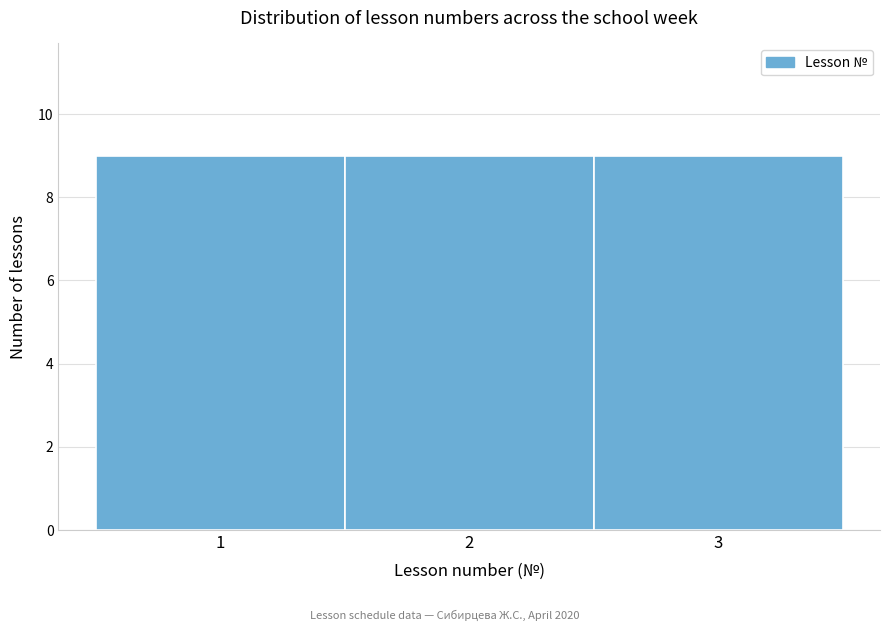

Reading left to right, transcribe this chart: for each bar, give the range it covers on the x-axis and its height. The values are not printed on the chart, so give them approximately, as read against the axis.

0.5 to 1.5: 9
1.5 to 2.5: 9
2.5 to 3.5: 9